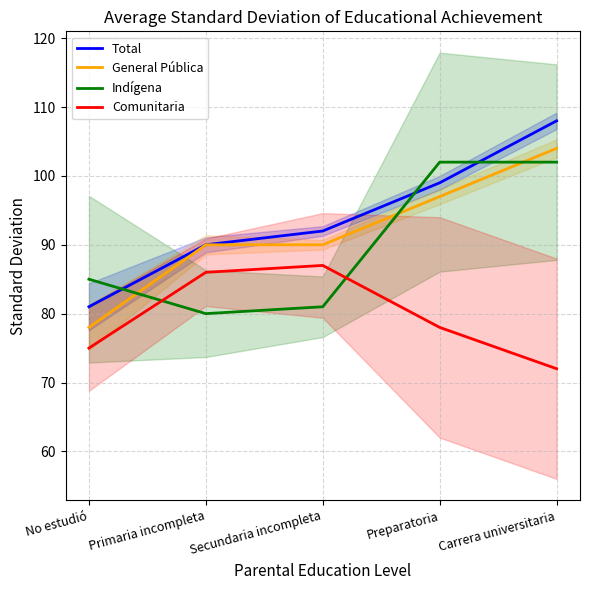

Which series changed the most between Secundaria incompleta and Preparatoria?

Indígena